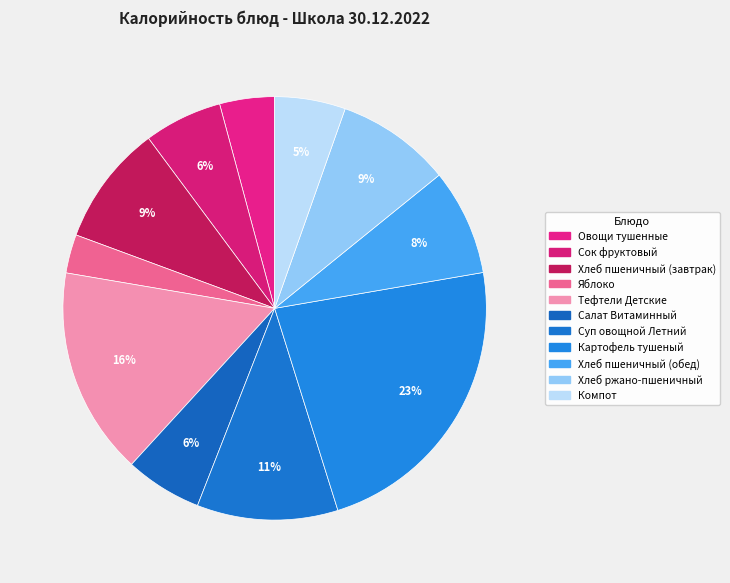

How many slices are in this pie chart?

11